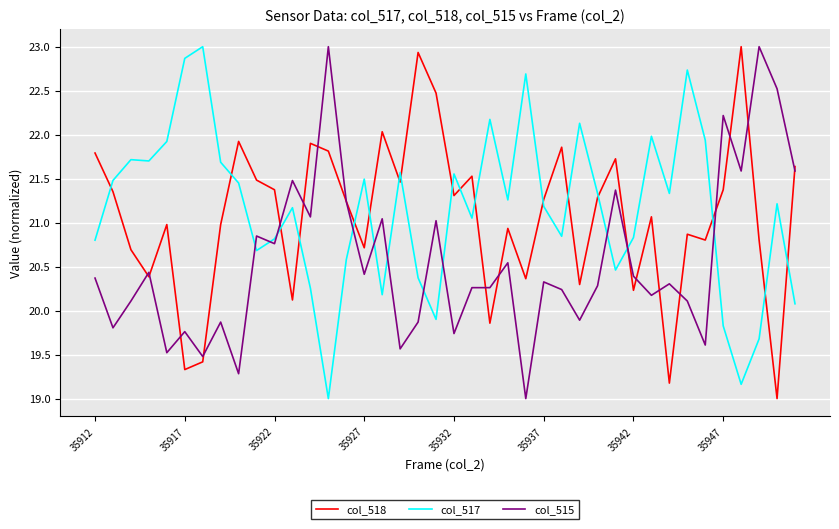

What is the greatest value displayed?

23.0